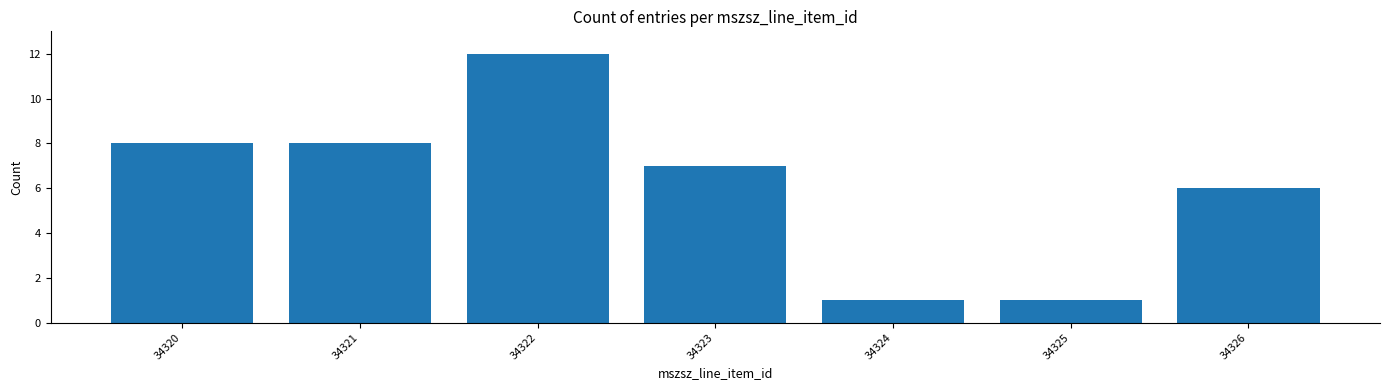

Reading right to left, transcribe all the data shown in this chart.

6	1	1	7	12	8	8